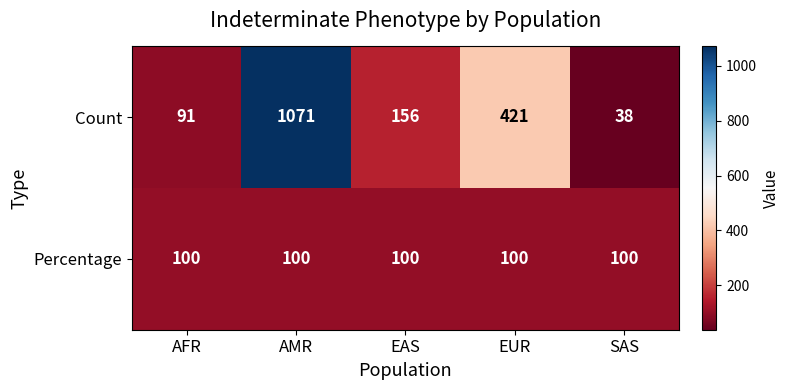

What is the minimum value for Percentage?

100